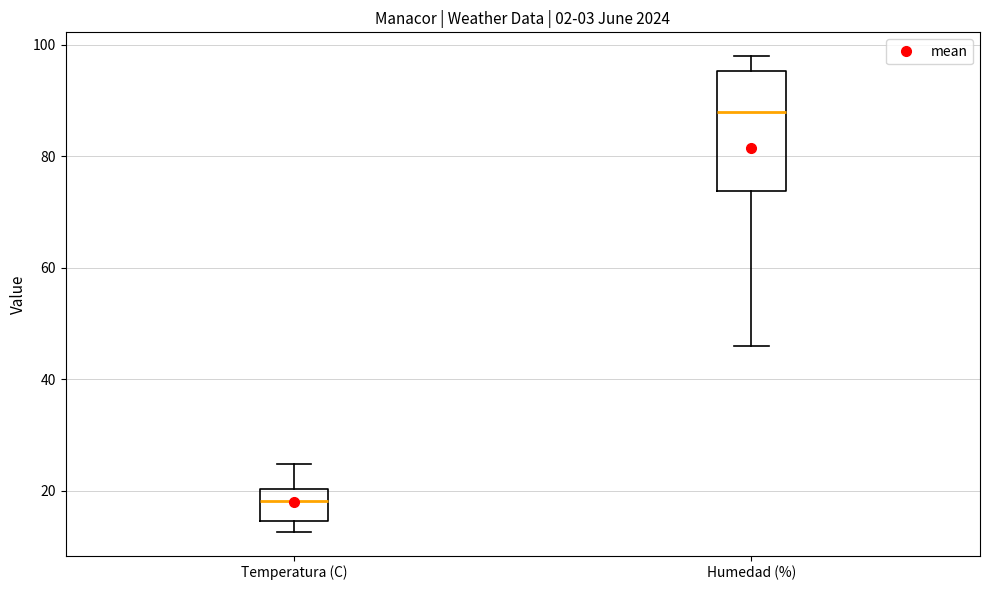

Which box has the highest median line?

Humedad (%)